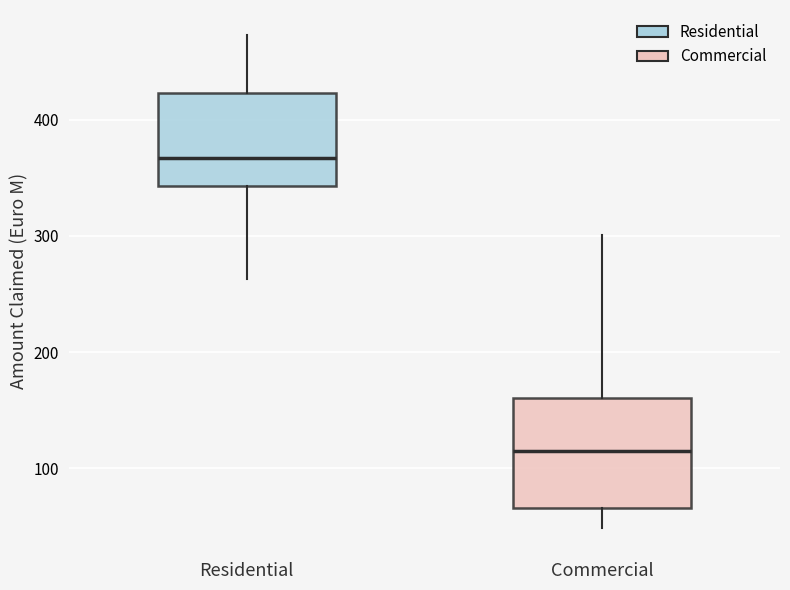

Which box's median line is the highest?

Residential